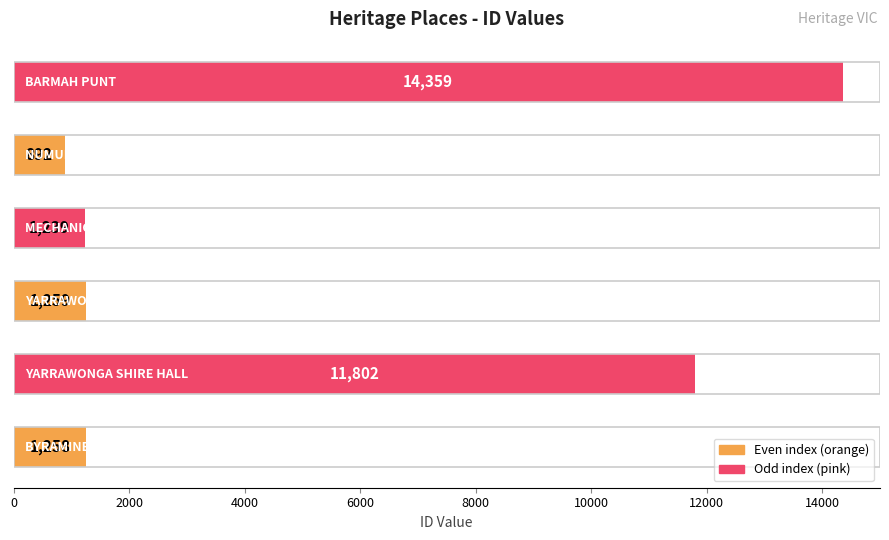

What is the smallest value displayed?

892